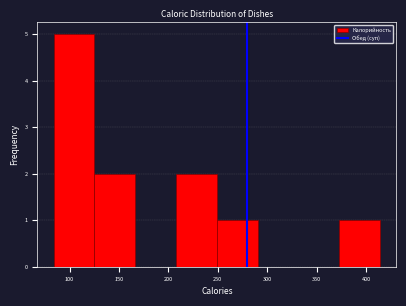

Which range on the x-axis has the tallest bar?

85 to 125